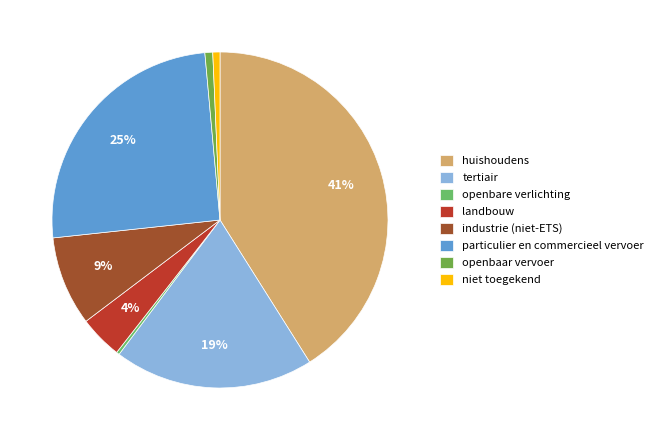

The particulier en commercieel vervoer slice represents 32% of the pie. True or false?

False